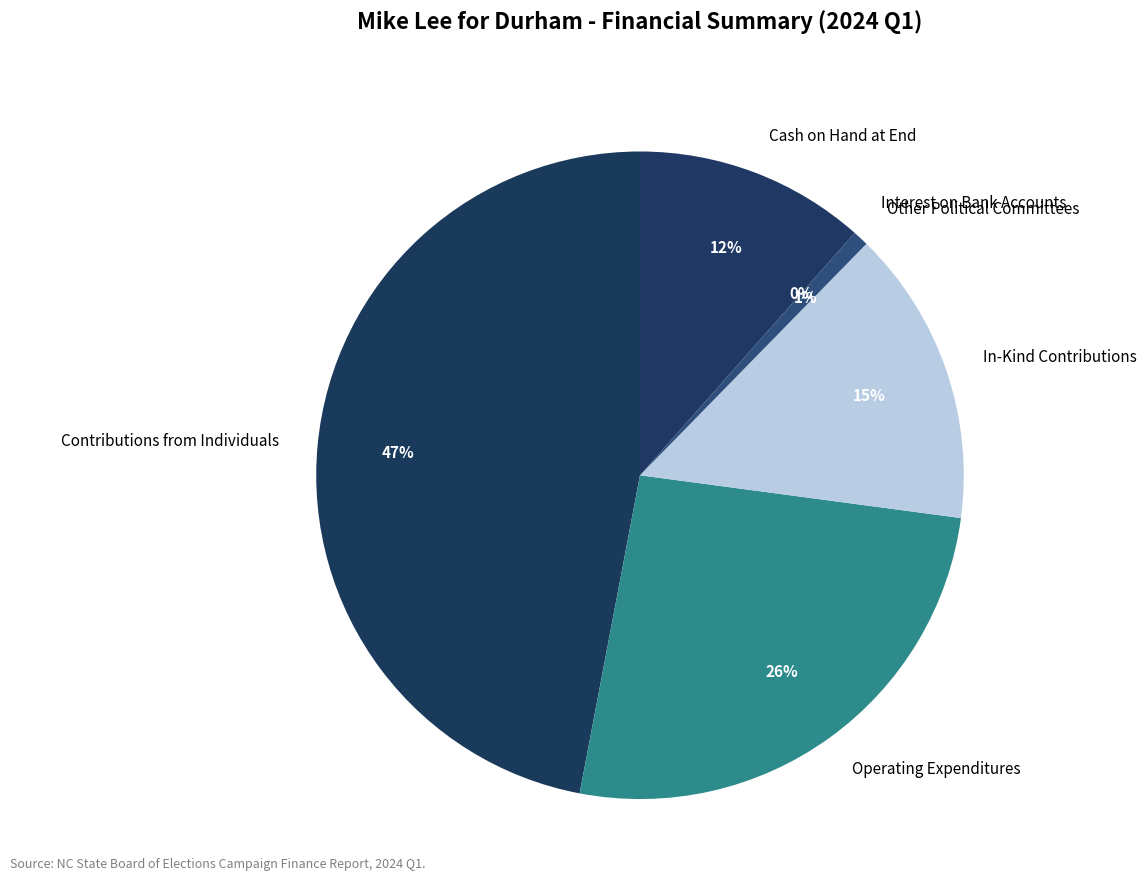

Which has a higher value, Operating Expenditures or Contributions from Individuals?

Contributions from Individuals